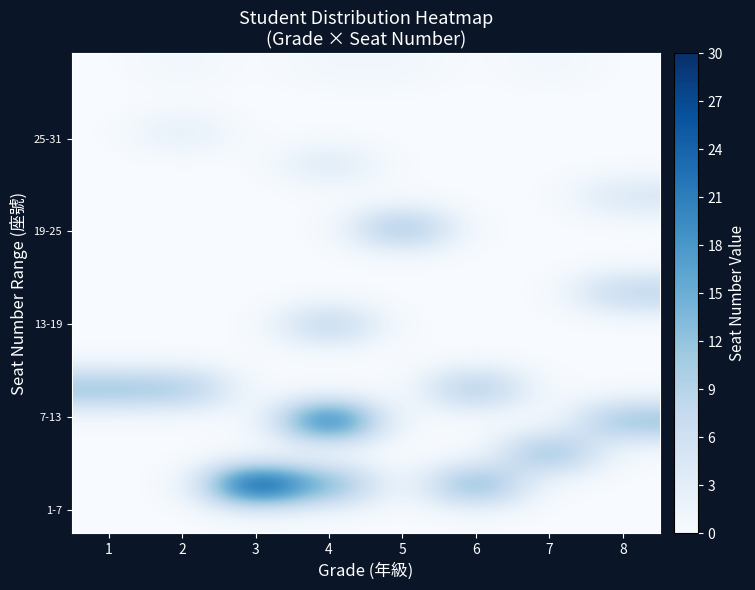

Count the number of categories in the chart.

8